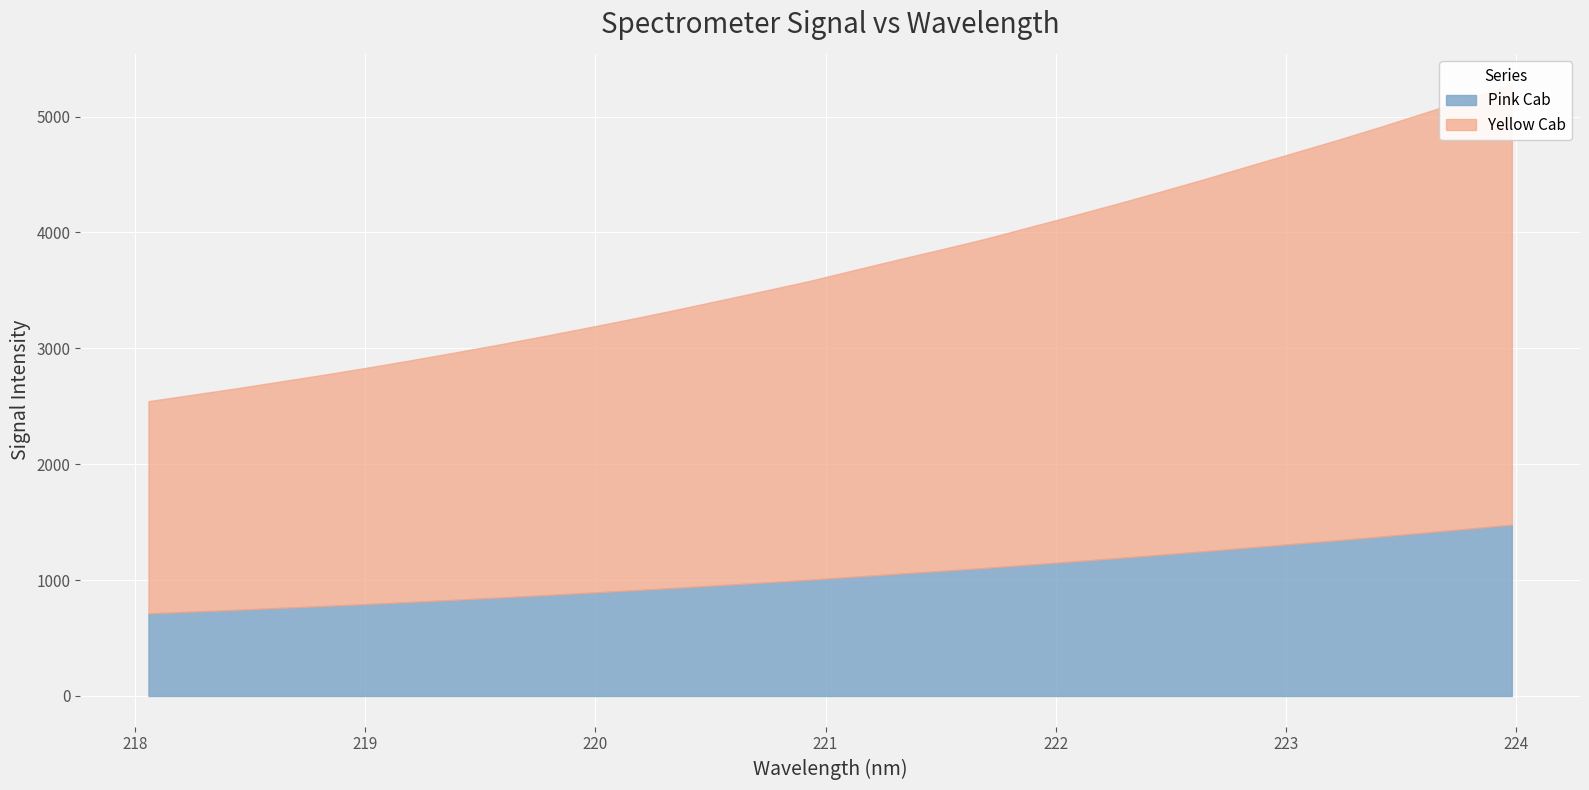

What is the sum of the values at 223.2172 and 220.7354?

8292.0